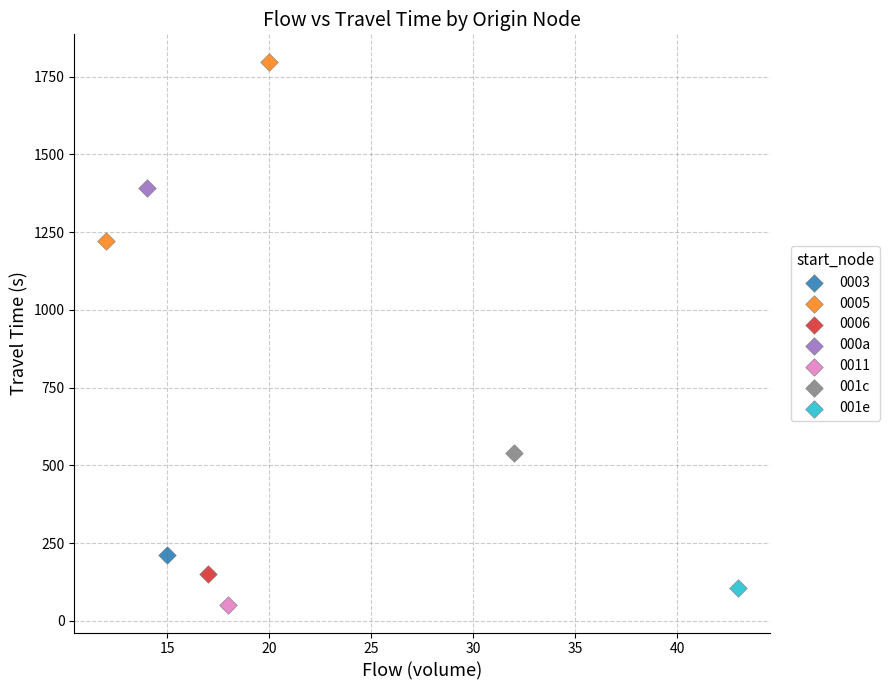

Which series reaches the maximum Y coordinate?

0005